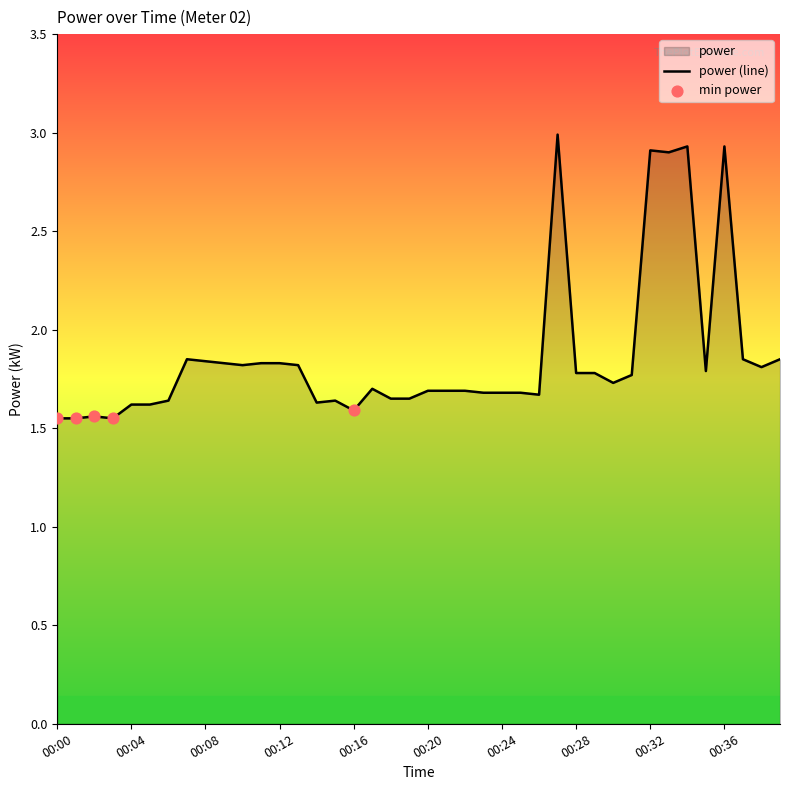

What is the change in value from 00:14 to 00:38?

+0.2